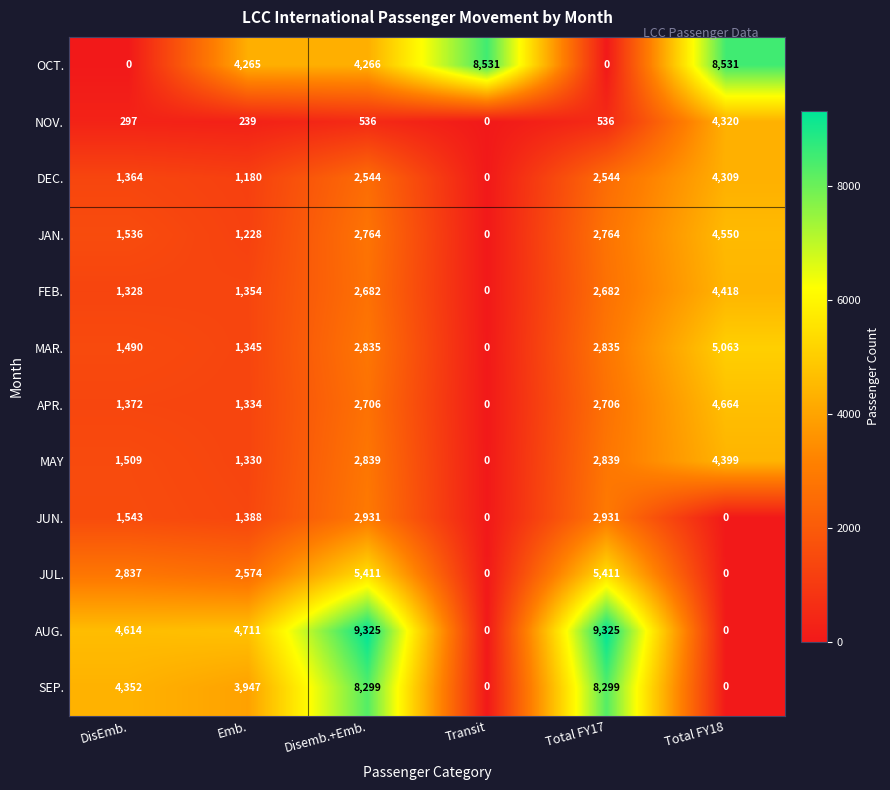

Which series has the largest total across all categories?

AUG.